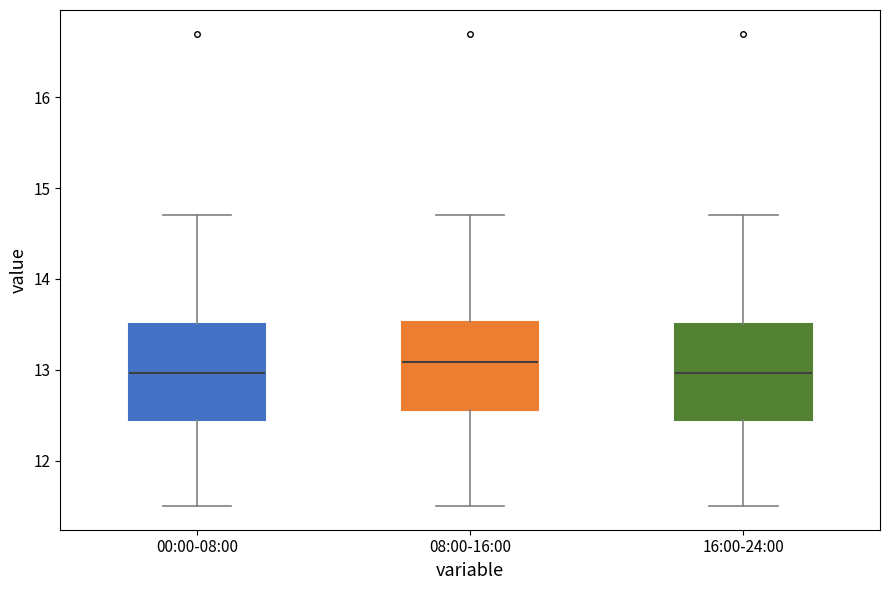

Where does the lower whisker of the box for 08:00-16:00 end on the y-axis? The values are not printed on the chart, so give them approximately, as read against the axis.

11.5